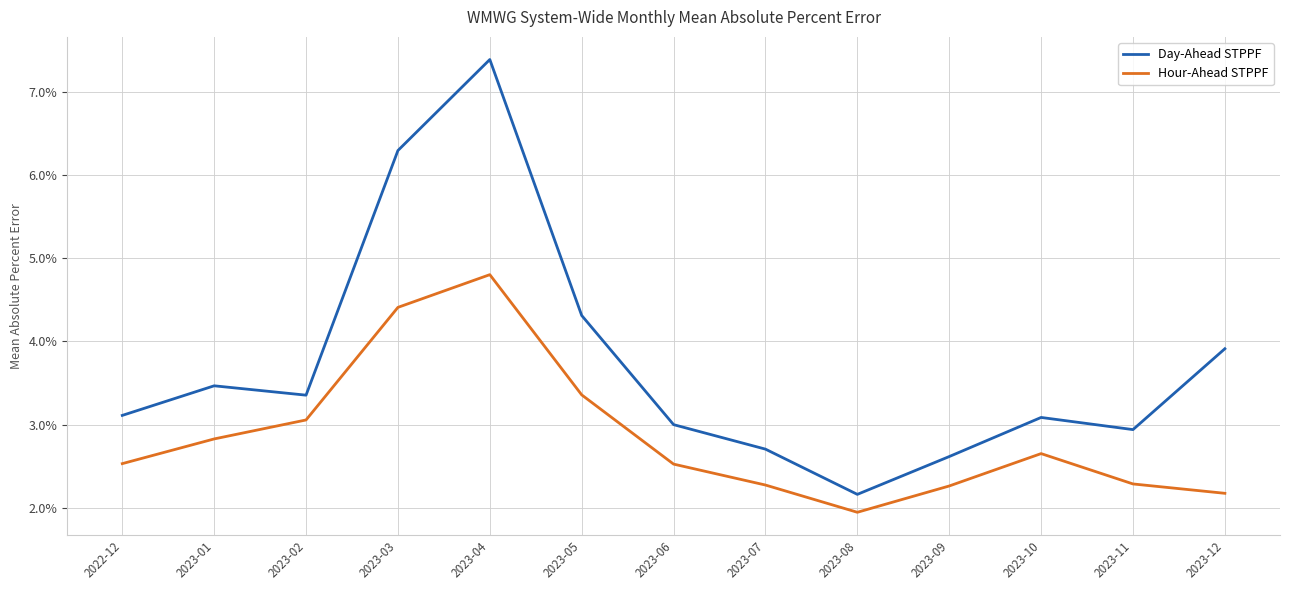

Which category has the highest value across all series?

2023-04